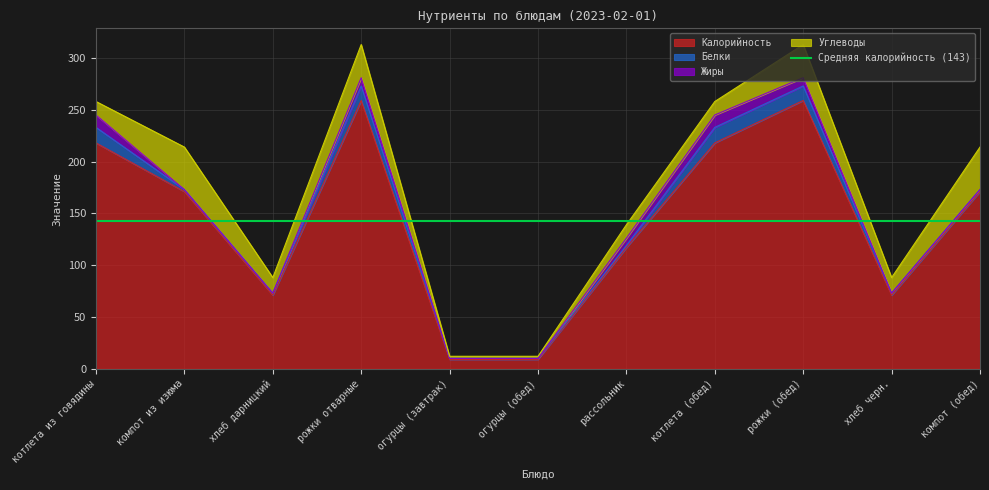

Which category has the lowest value in the Калорийность series?

огурцы (завтрак)